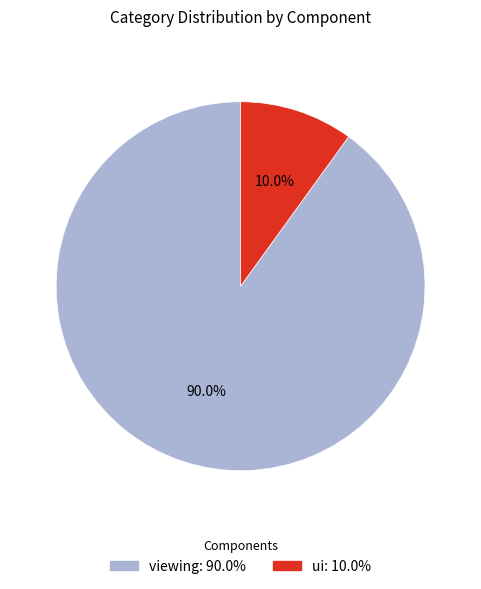

What percentage do viewing and ui together represent?

100.0%